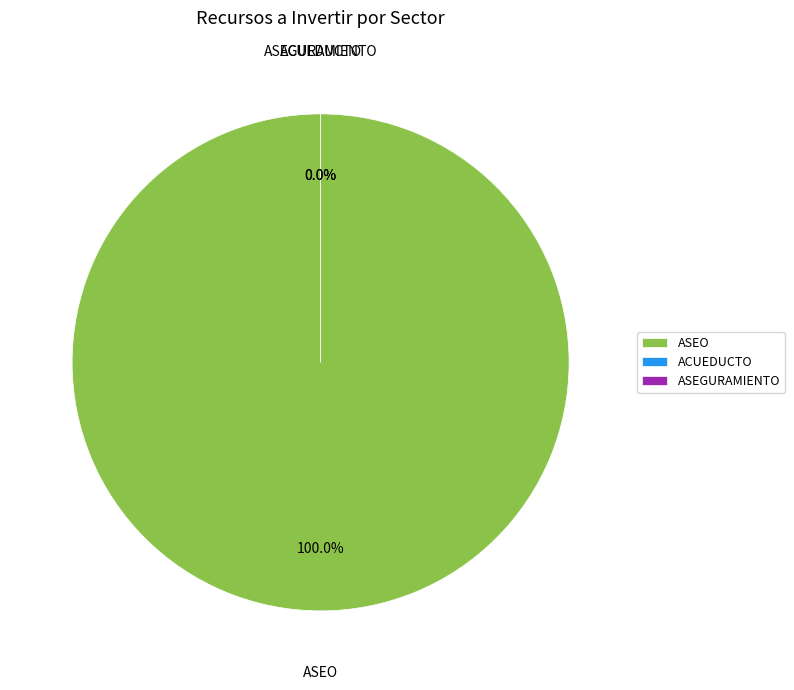

What is the total percentage of ASEO and ALCANTARILLADO?

100.0%